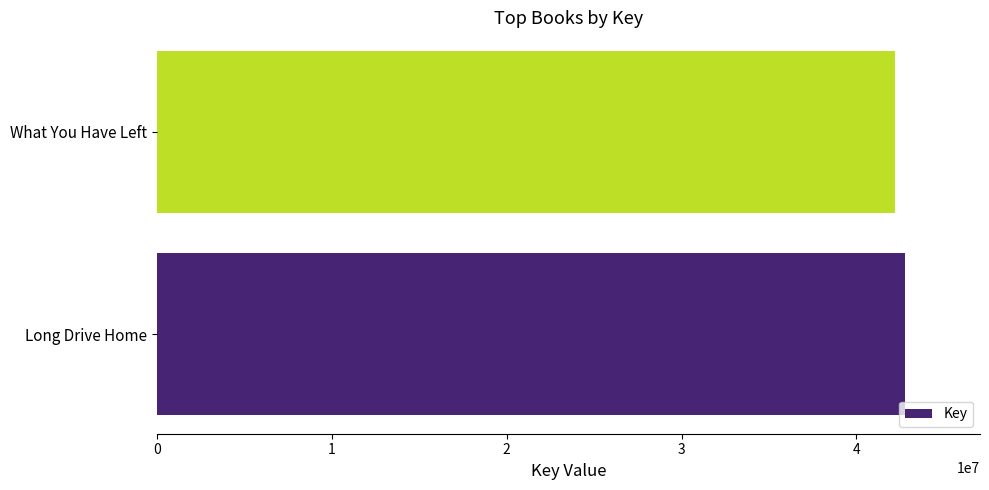

How many bars are there in total?

2